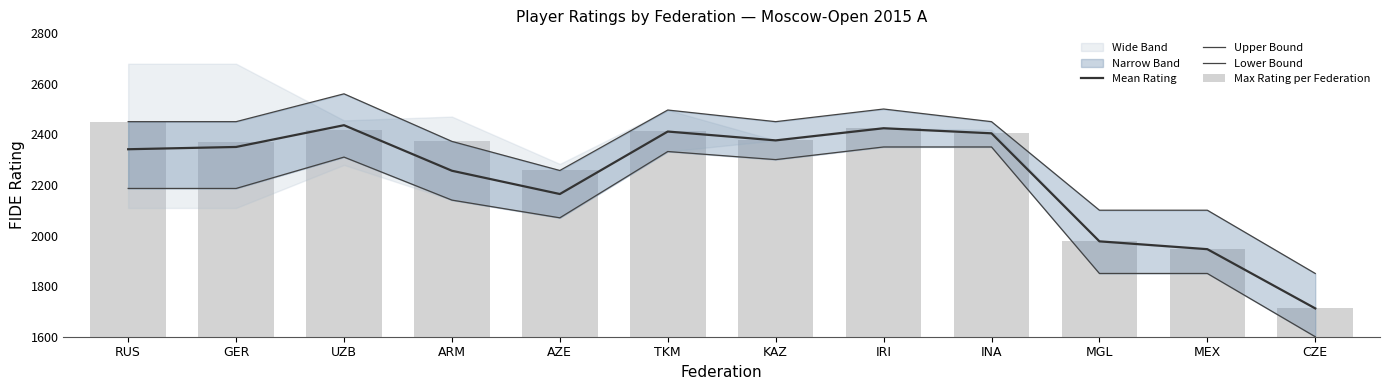

What is the difference between the second highest and minimum values in the Upper Bound series?

650